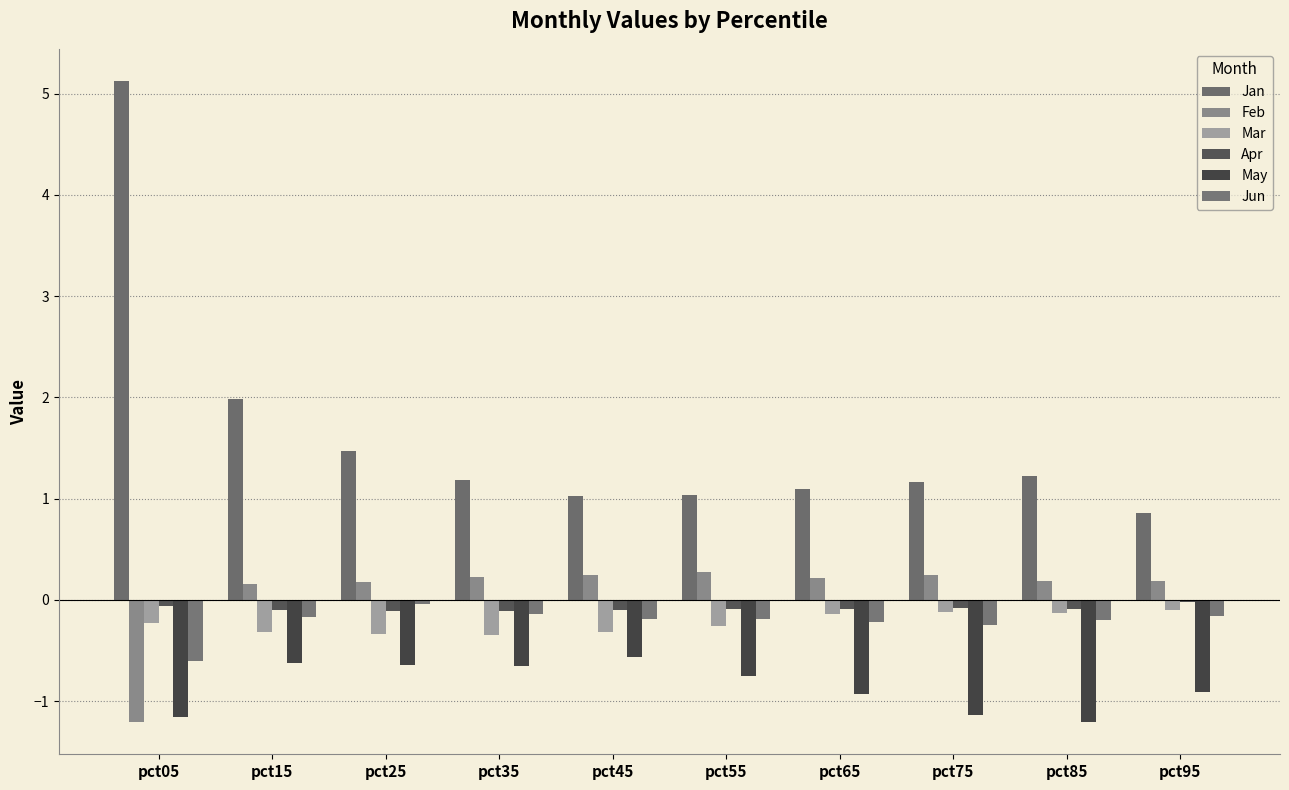

Are the bars horizontal?

No